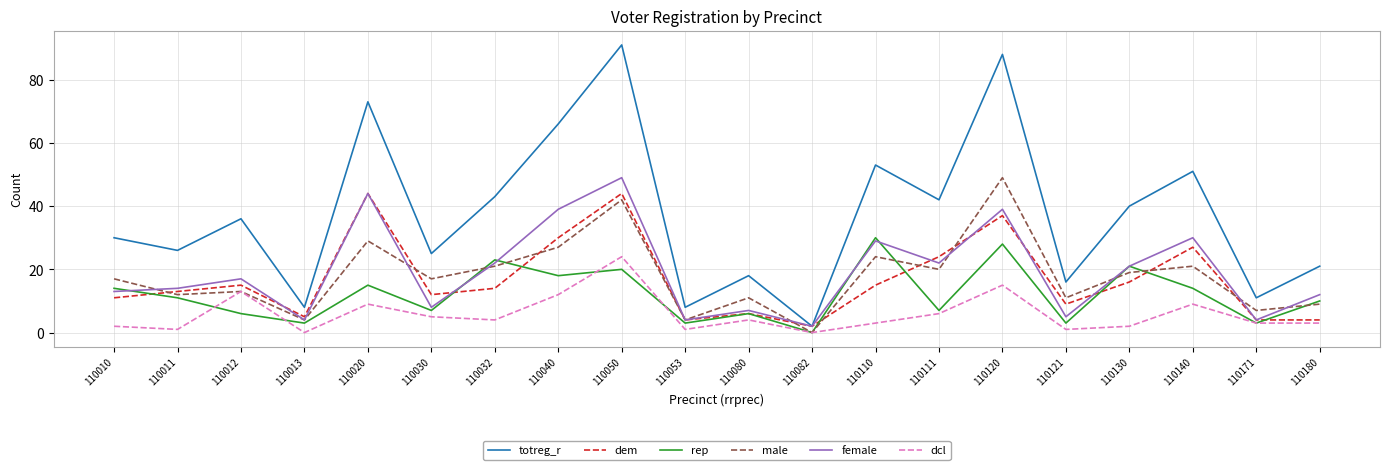

What is the maximum value for dcl?

24